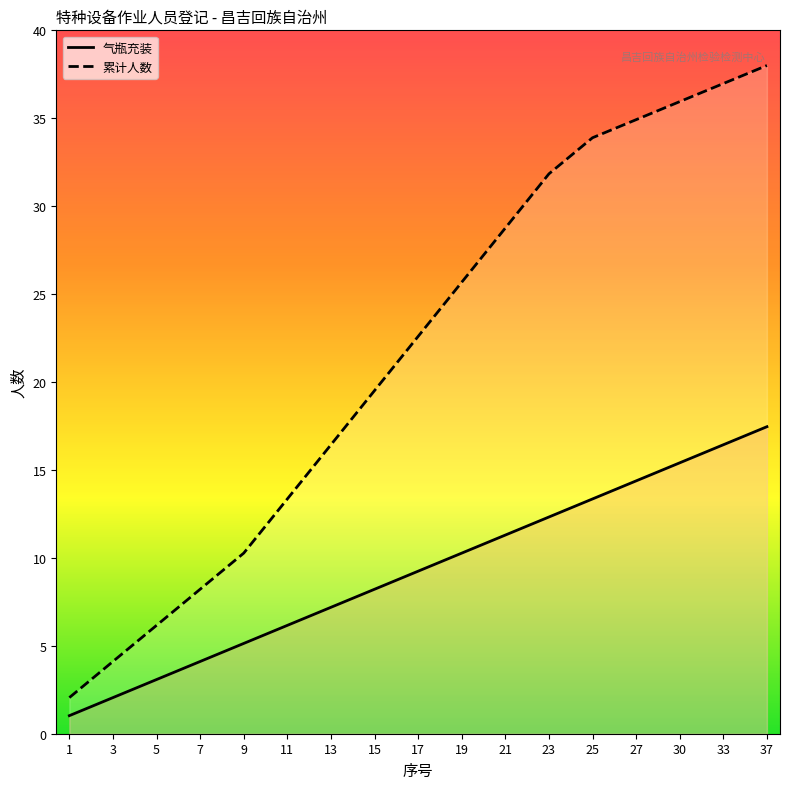

Reading right to left, what are all the values shown in this chart?

气瓶充装: 17.5	16.4	15.4	14.4	13.4	12.3	11.3	10.3	9.2	8.2	7.2	6.2	5.1	4.1	3.1	2.1	1.0
累计人数: 38.0	37.0	35.9	34.9	33.9	31.8	28.8	25.7	22.6	19.5	16.4	13.4	10.3	8.2	6.2	4.1	2.1